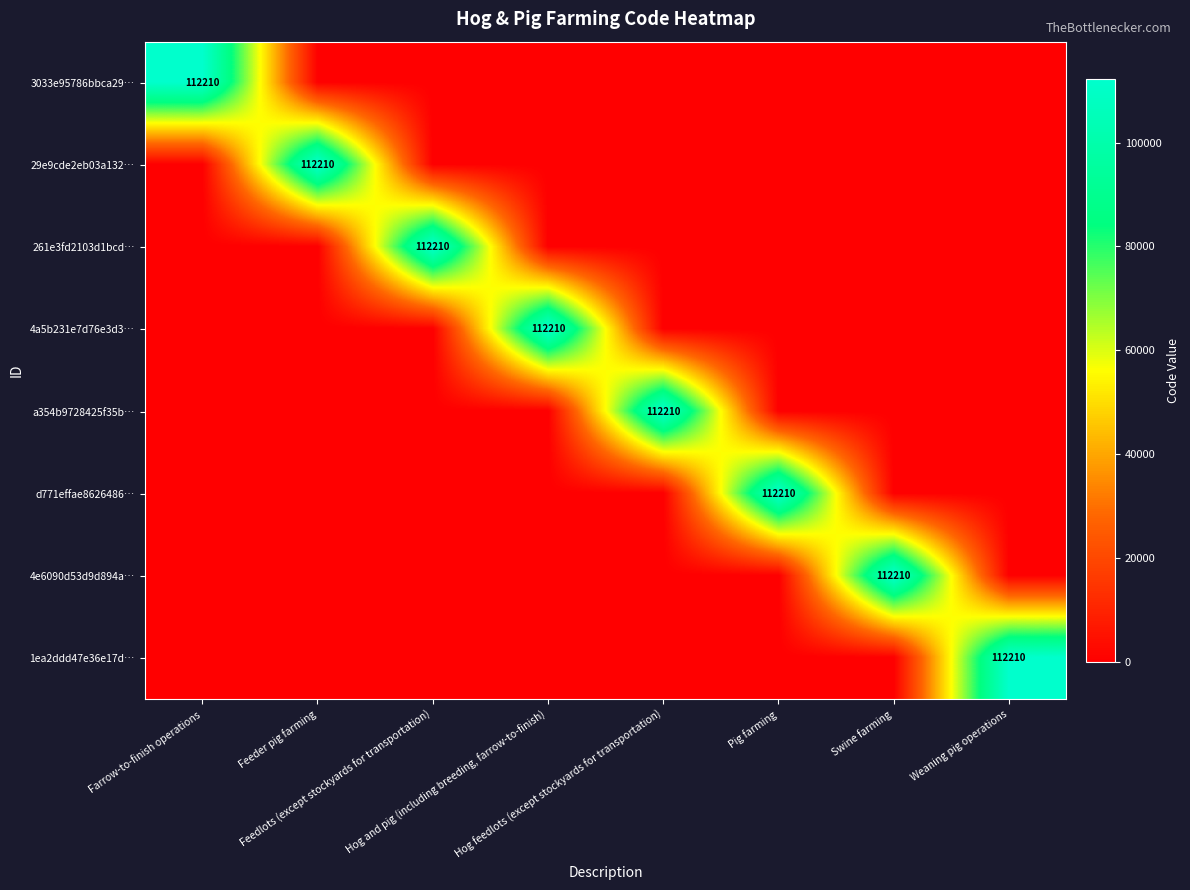

How many values in the d771effae8626486… series exceed 0?

1